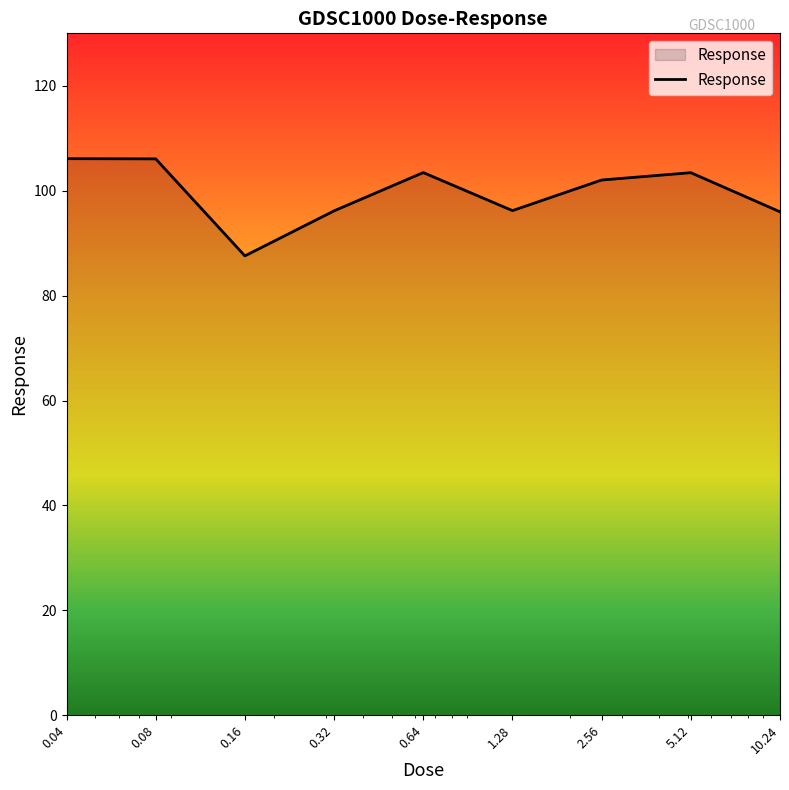

What is the difference between the maximum and minimum values?

18.5